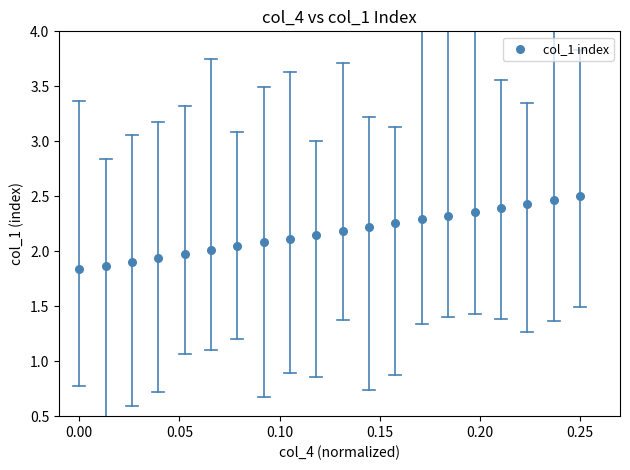

What is the range of Y values (max minus min)?

0.7